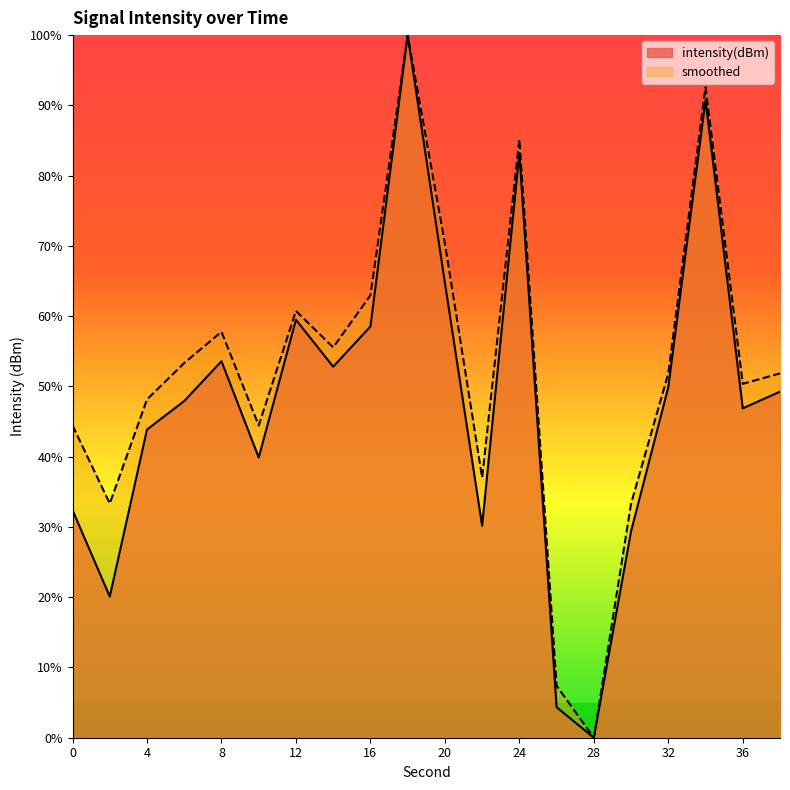

True or false: smoothed and intensity(dBm) cross at least once.

False